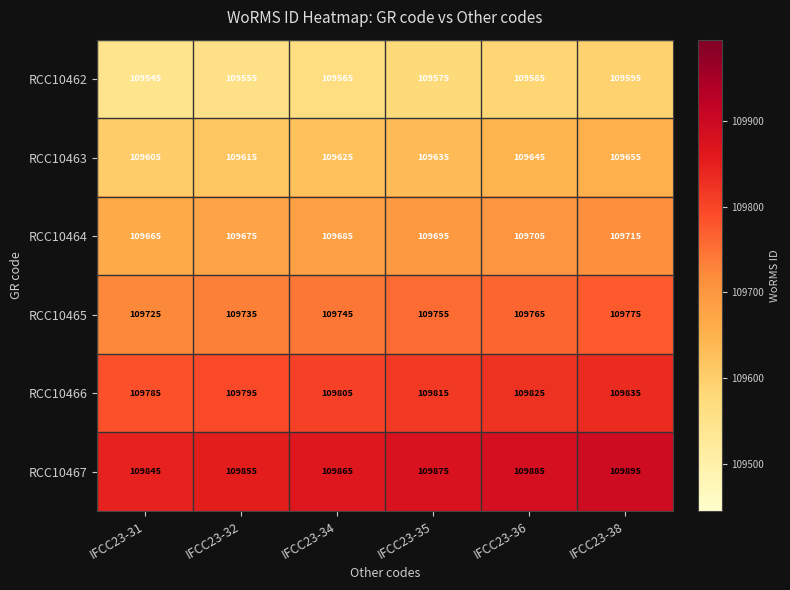

What is the spread (max minus min) of values at IFCC23-31?

300